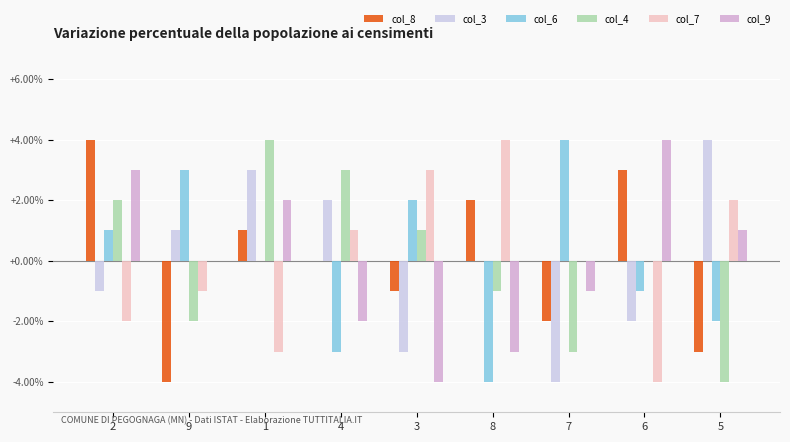

Reading left to right, transcribe all the data shown in this chart.

col_8: 4	-4	1	0	-1	2	-2	3	-3
col_3: -1	1	3	2	-3	0	-4	-2	4
col_6: 1	3	0	-3	2	-4	4	-1	-2
col_4: 2	-2	4	3	1	-1	-3	0	-4
col_7: -2	-1	-3	1	3	4	0	-4	2
col_9: 3	0	2	-2	-4	-3	-1	4	1